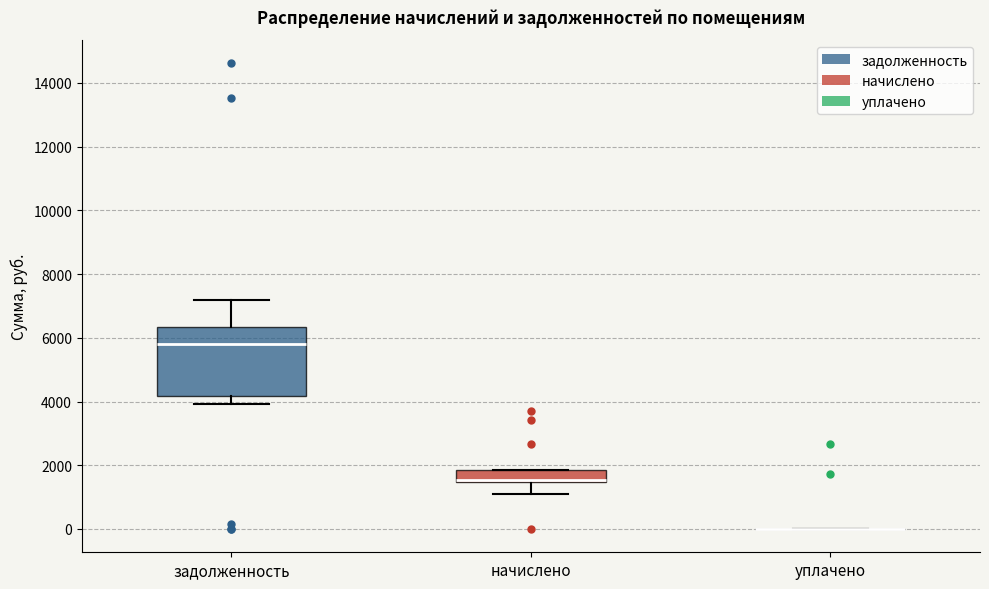

Reading left to right, transcribe this box plot: for each box, give where its median line is, the range the box spans, and where its two whiskers end, as read against the y-axis. The values are not printed on the chart, so give them approximately, as read against the axis.

задолженность: median 5800, box 4200 to 6400, whiskers 4000 to 7200
начислено: median 1600, box 1400 to 1800, whiskers 1200 to 1800
уплачено: box collapsed to a line at 0, whiskers 0 to 0